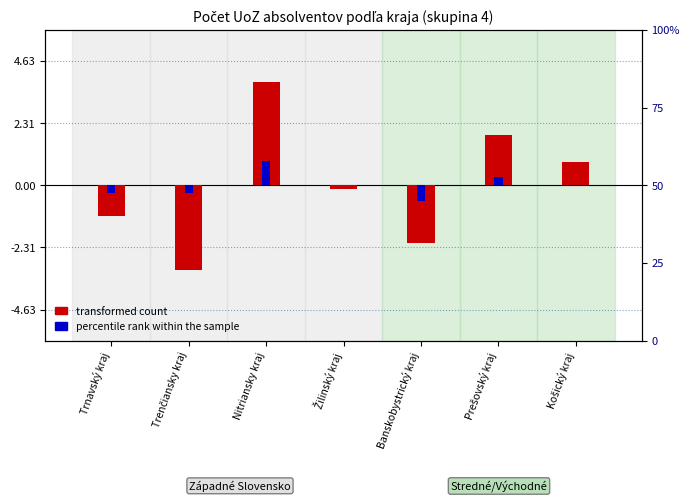

How many categories are shown in the chart?

7